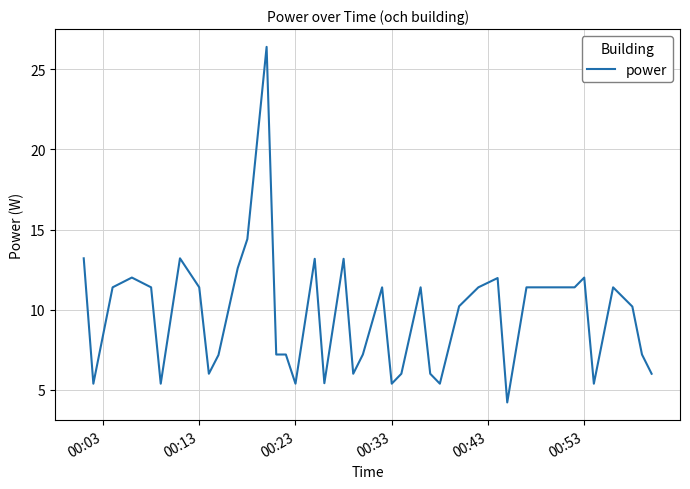

What is the difference between the maximum and minimum values?

22.2